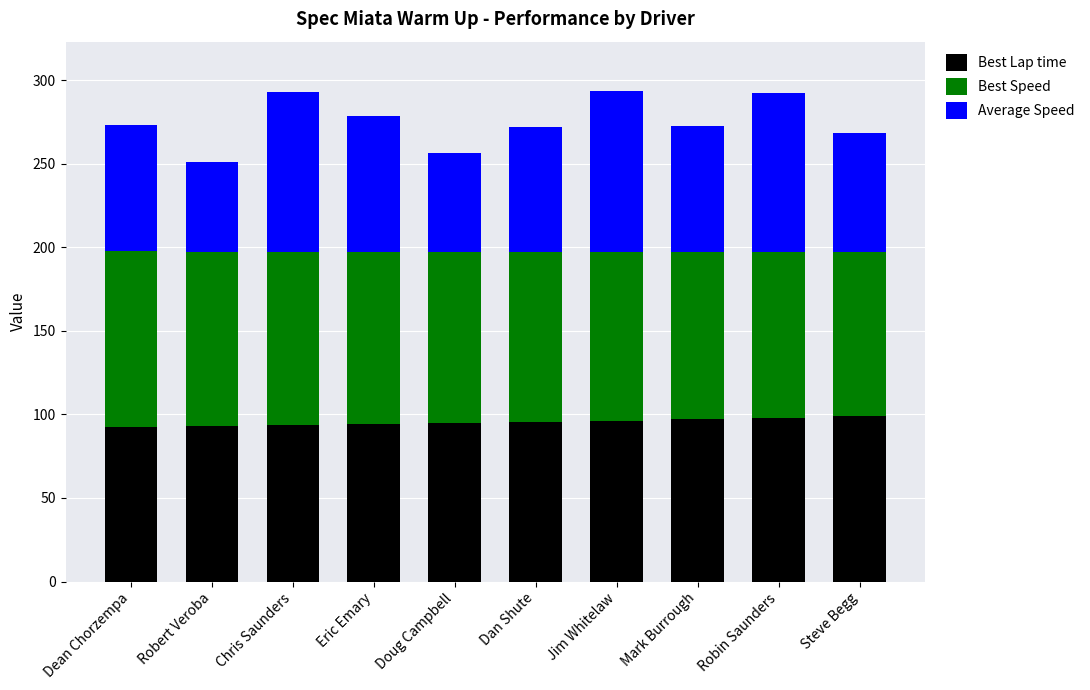

What is the total value across all series at Eric Emary?

278.6